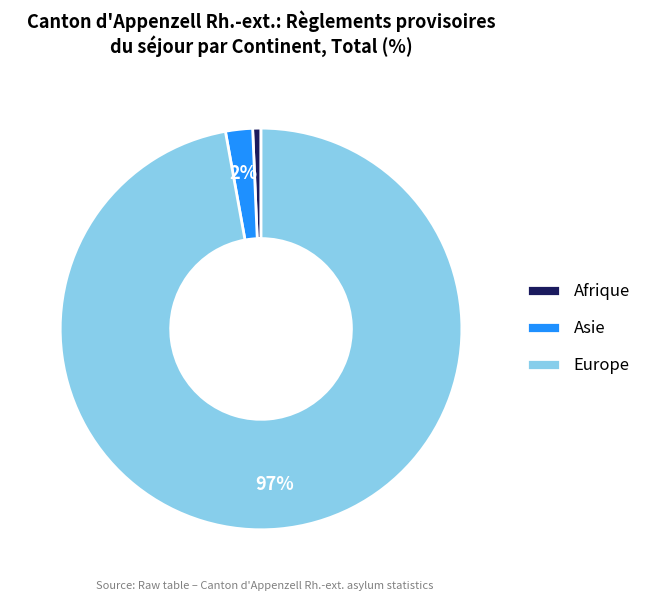

Is there any slice that represents more than half of the pie?

Yes